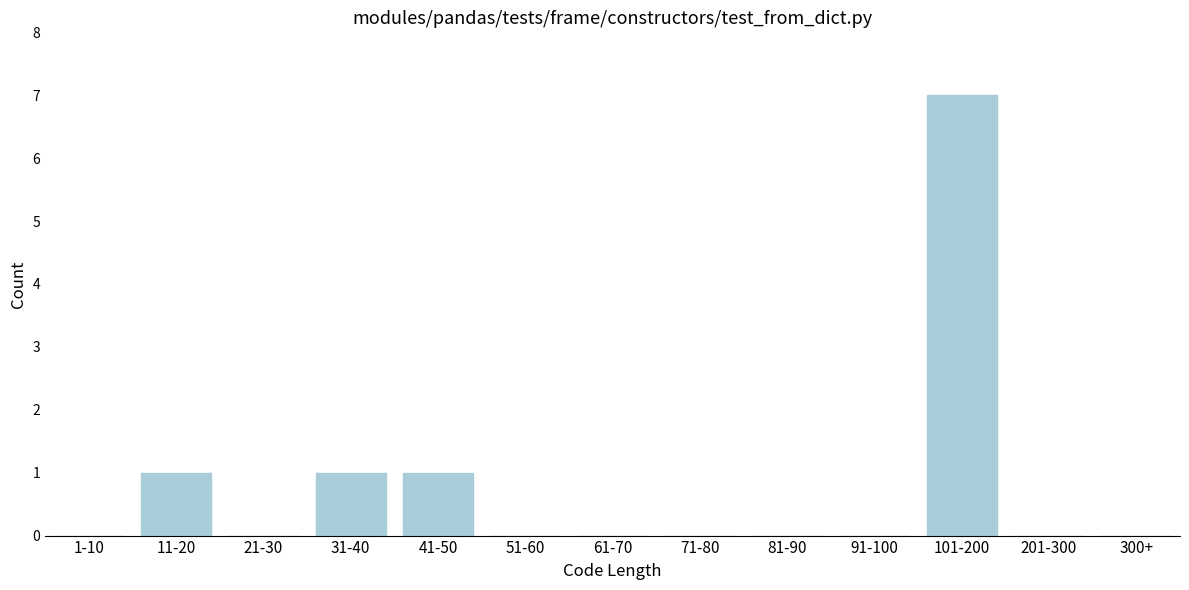

Reading left to right, transcribe all the data shown in this chart.

1-10=0	11-20=1	21-30=0	31-40=1	41-50=1	51-60=0	61-70=0	71-80=0	81-90=0	91-100=0	101-200=7	201-300=0	300+=0